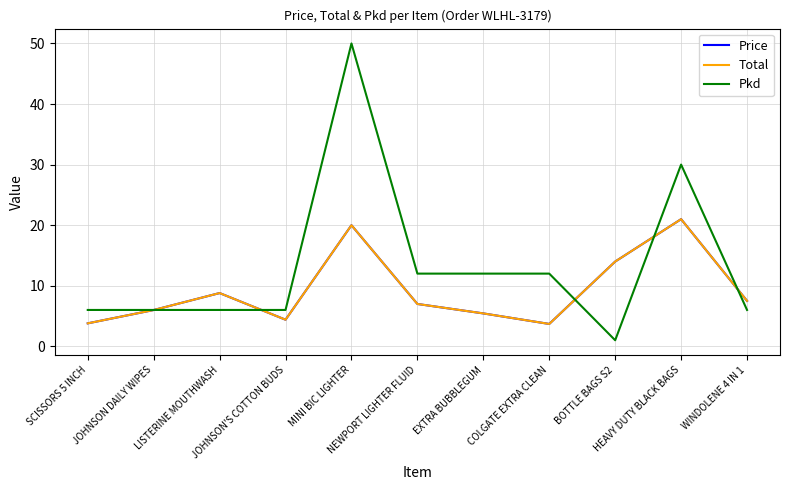

At which category does Pkd reach its first local valley?

BOTTLE BAGS S2